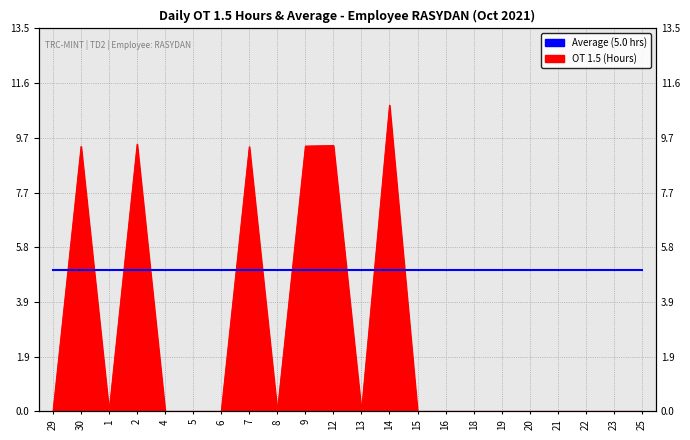

How many positive values are there?

6